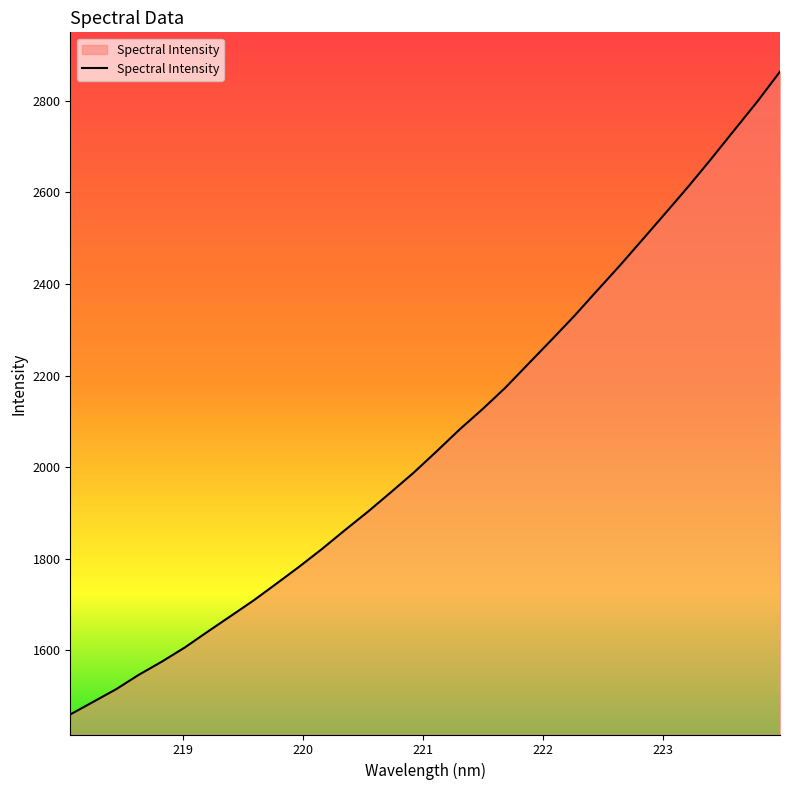

What is the greatest value displayed?

2863.8